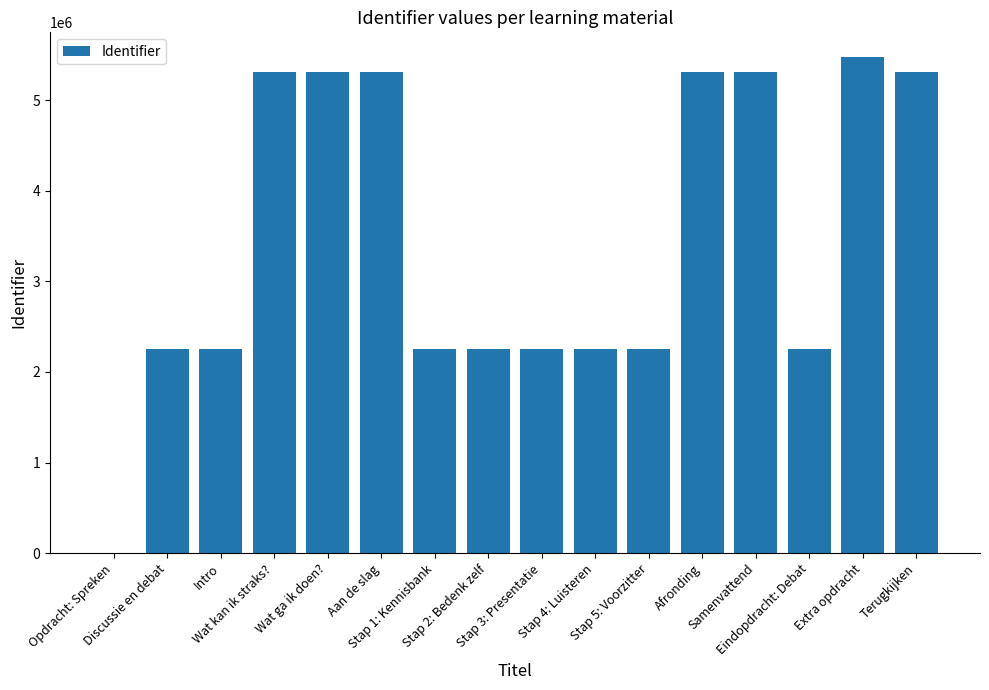

Are the bars grouped side by side (vs. stacked)?

No